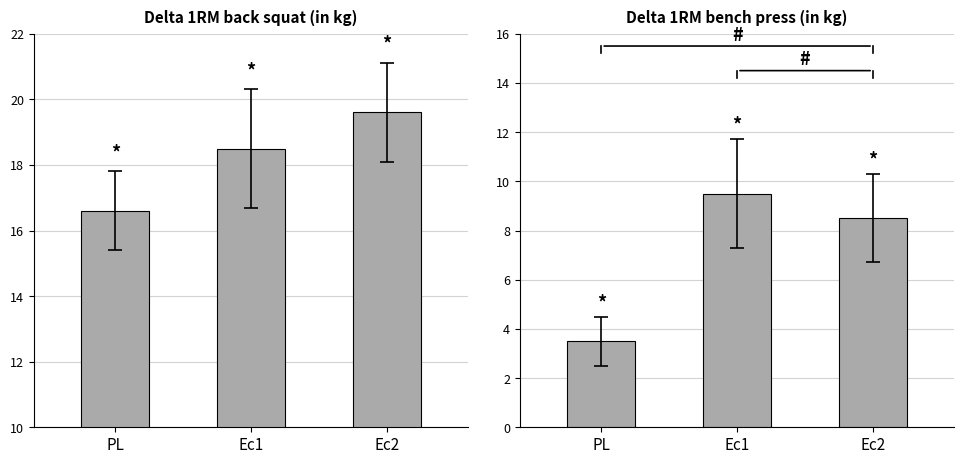

Rank the series at PL from lowest to highest value.

Delta 1RM bench press, Delta 1RM back squat